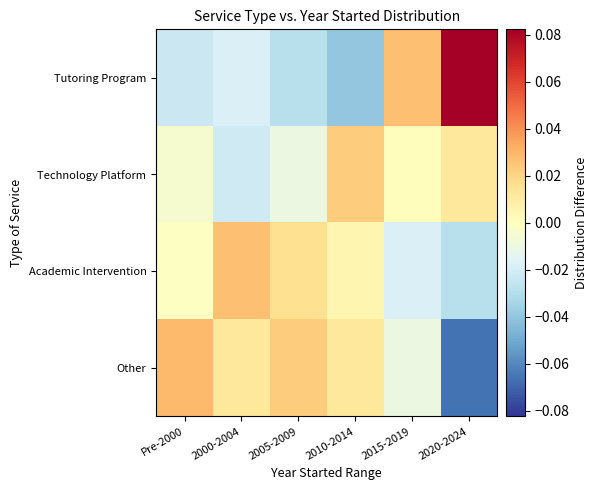

Reading right to left, transcribe all the data shown in this chart.

Tutoring Program: 2020-2024=0.1	2015-2019=0.0	2010-2014=-0.0	2005-2009=-0.0	2000-2004=-0.0	Pre-2000=-0.0
Technology Platform: 2020-2024=0.0	2015-2019=0.0	2010-2014=0.0	2005-2009=-0.0	2000-2004=-0.0	Pre-2000=-0.0
Academic Intervention: 2020-2024=-0.0	2015-2019=-0.0	2010-2014=0.0	2005-2009=0.0	2000-2004=0.0	Pre-2000=-0.0
Other: 2020-2024=-0.1	2015-2019=-0.0	2010-2014=0.0	2005-2009=0.0	2000-2004=0.0	Pre-2000=0.0